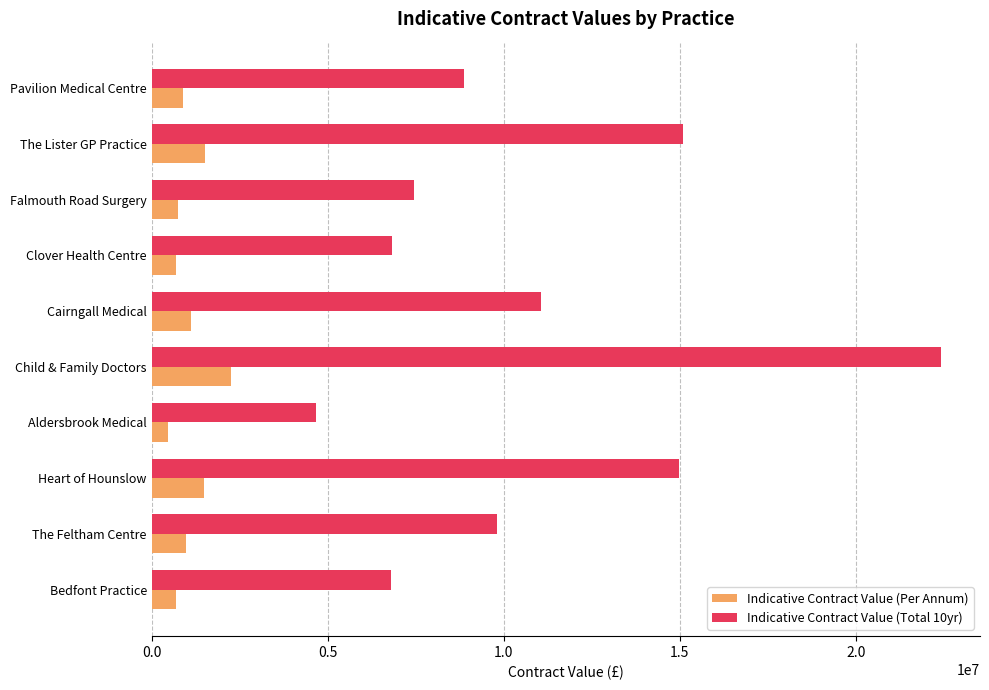

Which series changed the most between Falmouth Road Surgery and The Lister GP Practice?

Indicative Contract Value (Total 10yr)